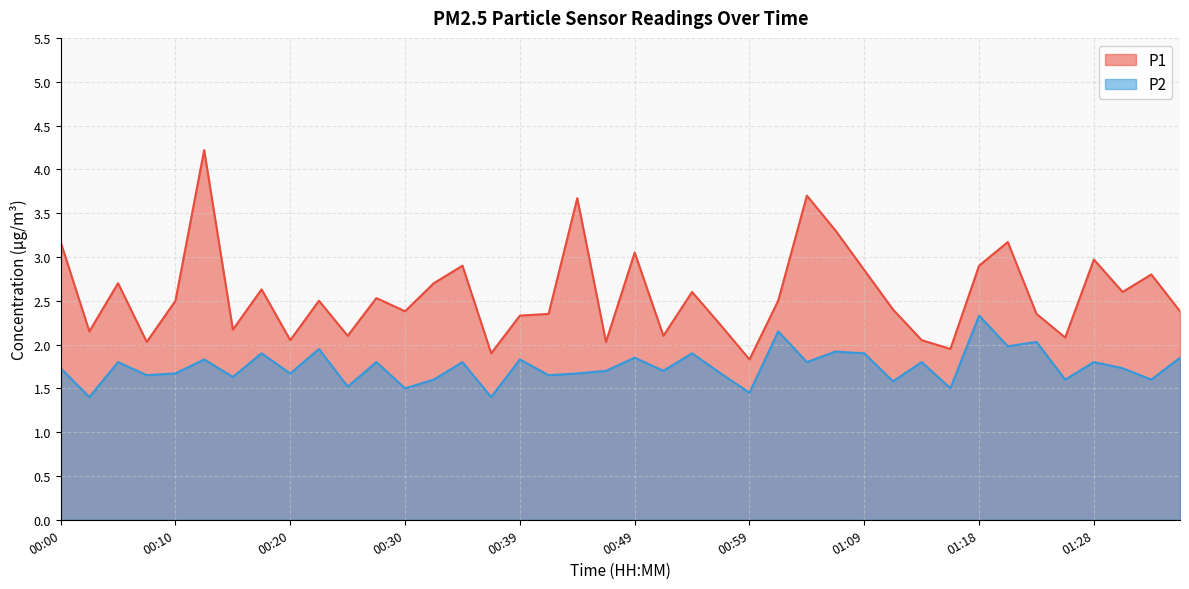

At how many categories does at least one series exceed 3?

7